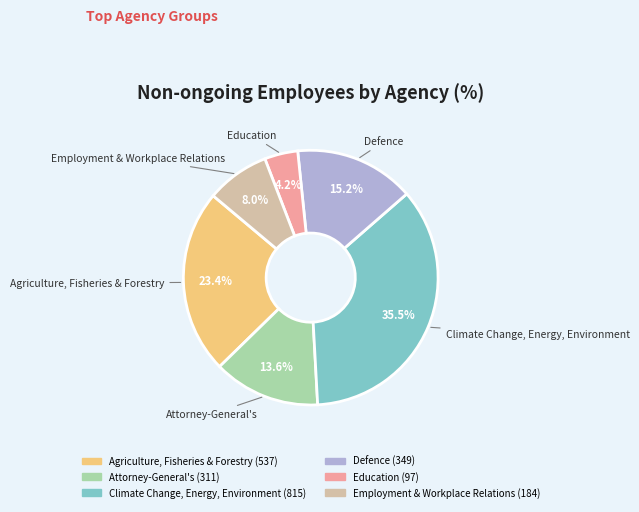

Does any single category account for the majority?

No